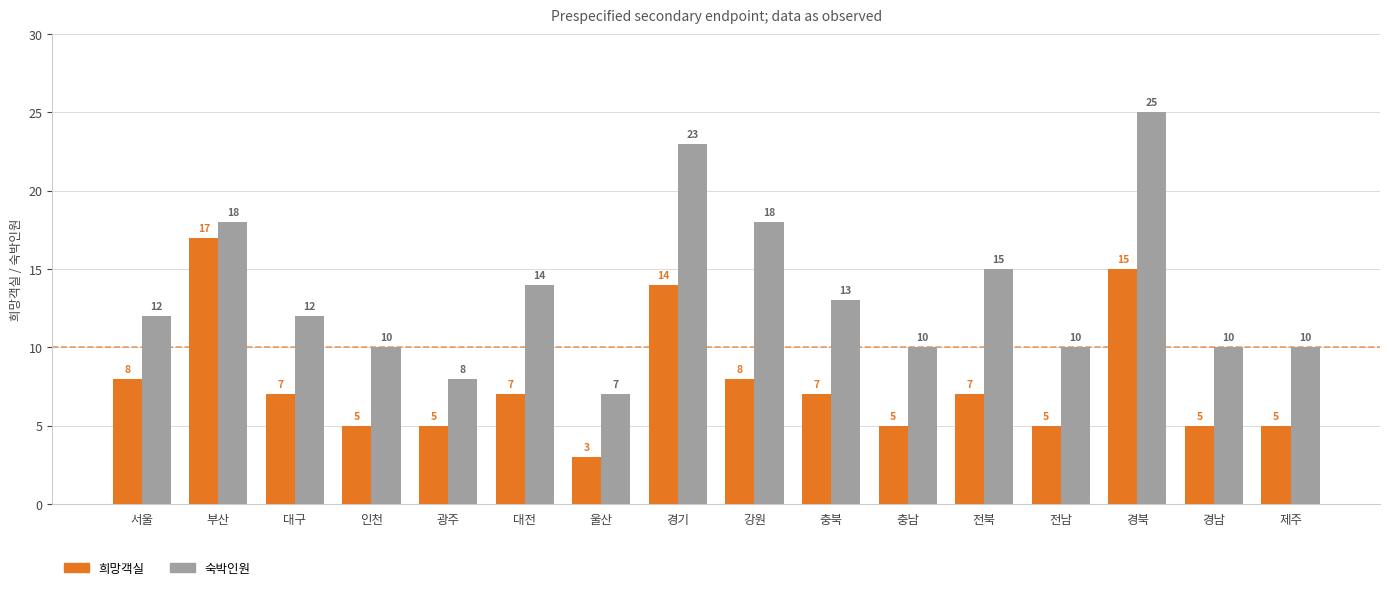

Is the value of 희망객실 at 경남 greater than the value of 숙박인원 at 광주?

No